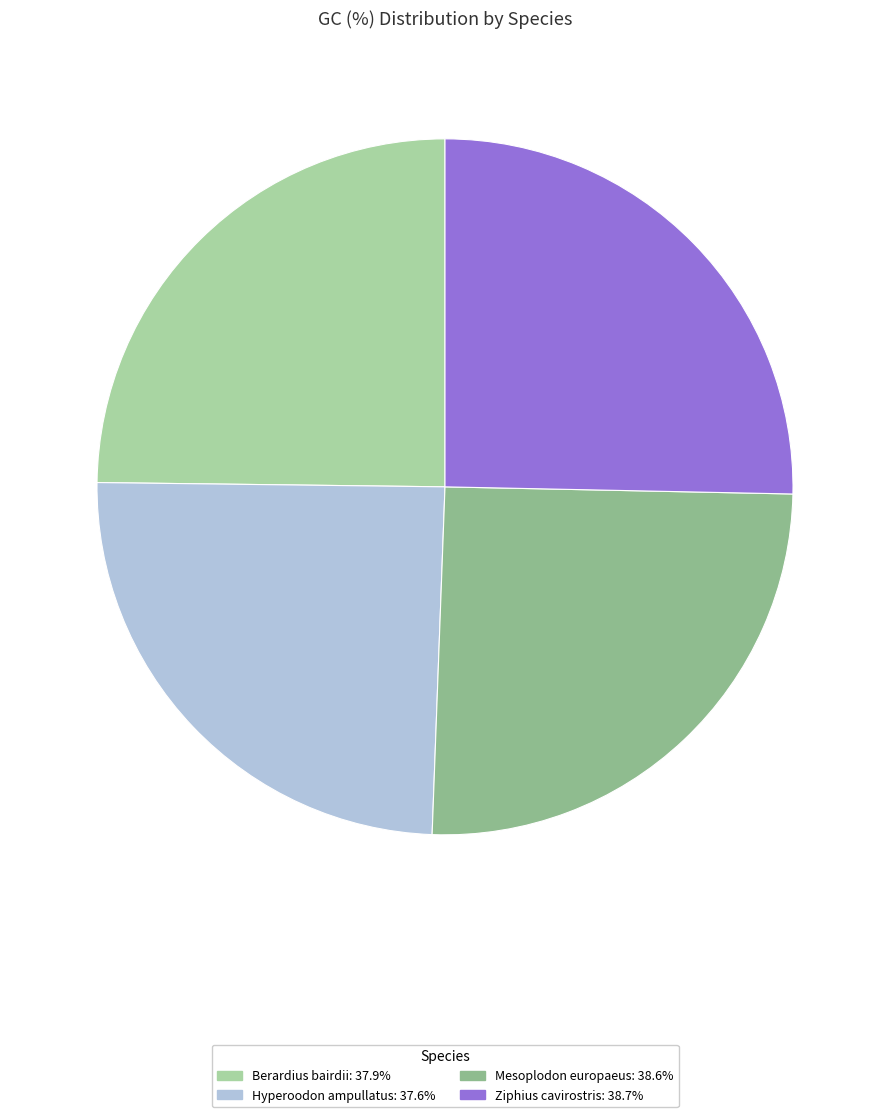

Do Mesoplodon europaeus: 38.6% and Ziphius cavirostris: 38.7% together represent more than half of the pie?

Yes